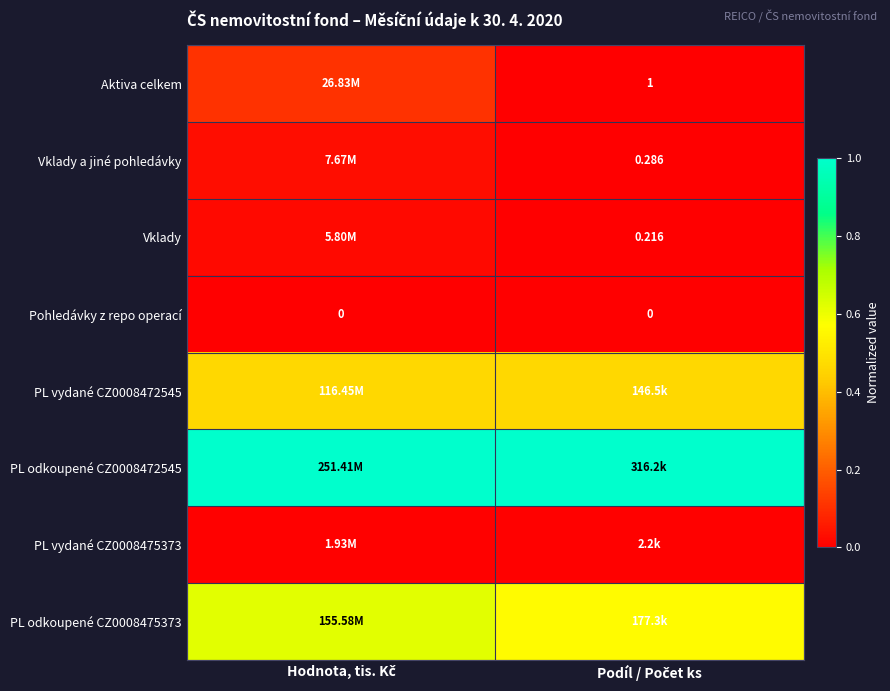

Which has a higher value, Podíl / Počet ks or Hodnota, tis. Kč?

Hodnota, tis. Kč